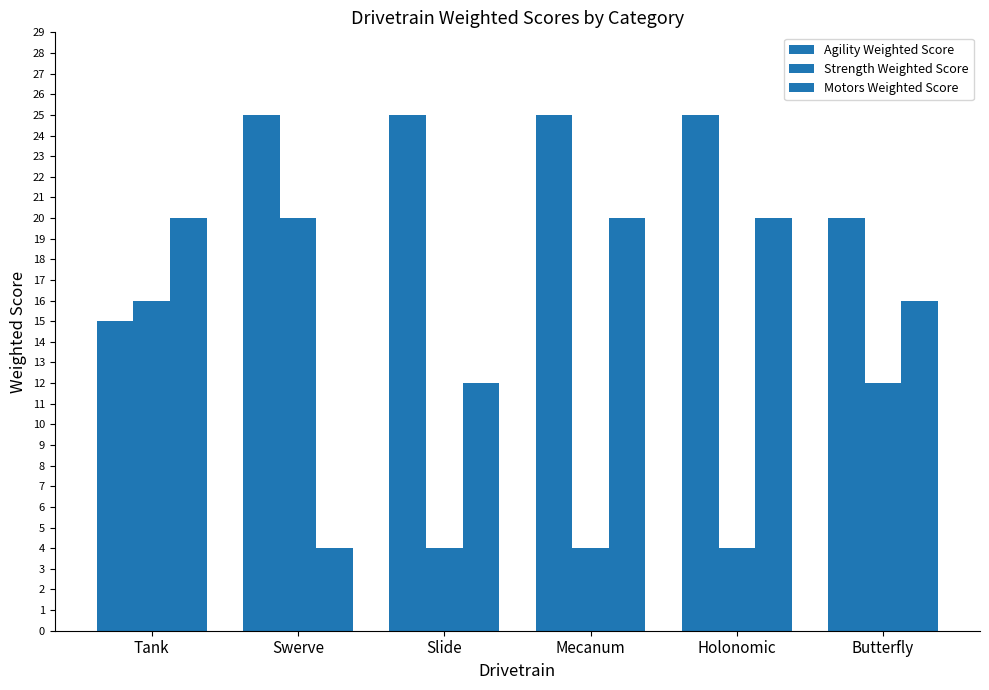

The value of Strength Weighted Score at Mecanum is 6. True or false?

False